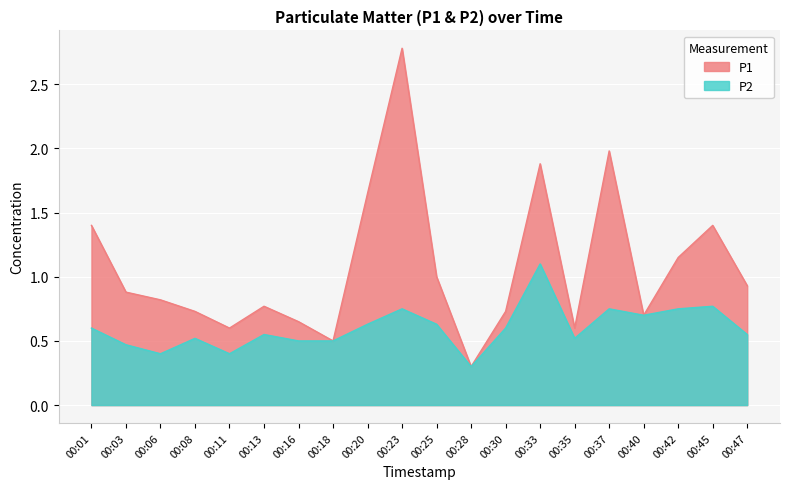

At which category does P2 reach its first local valley?

00:06